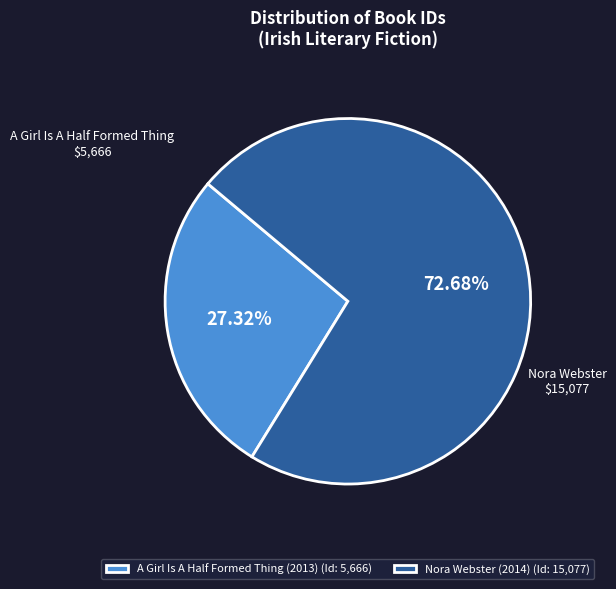

To the nearest percent, what portion does A Girl Is A Half Formed Thing (2013) represent?

27%